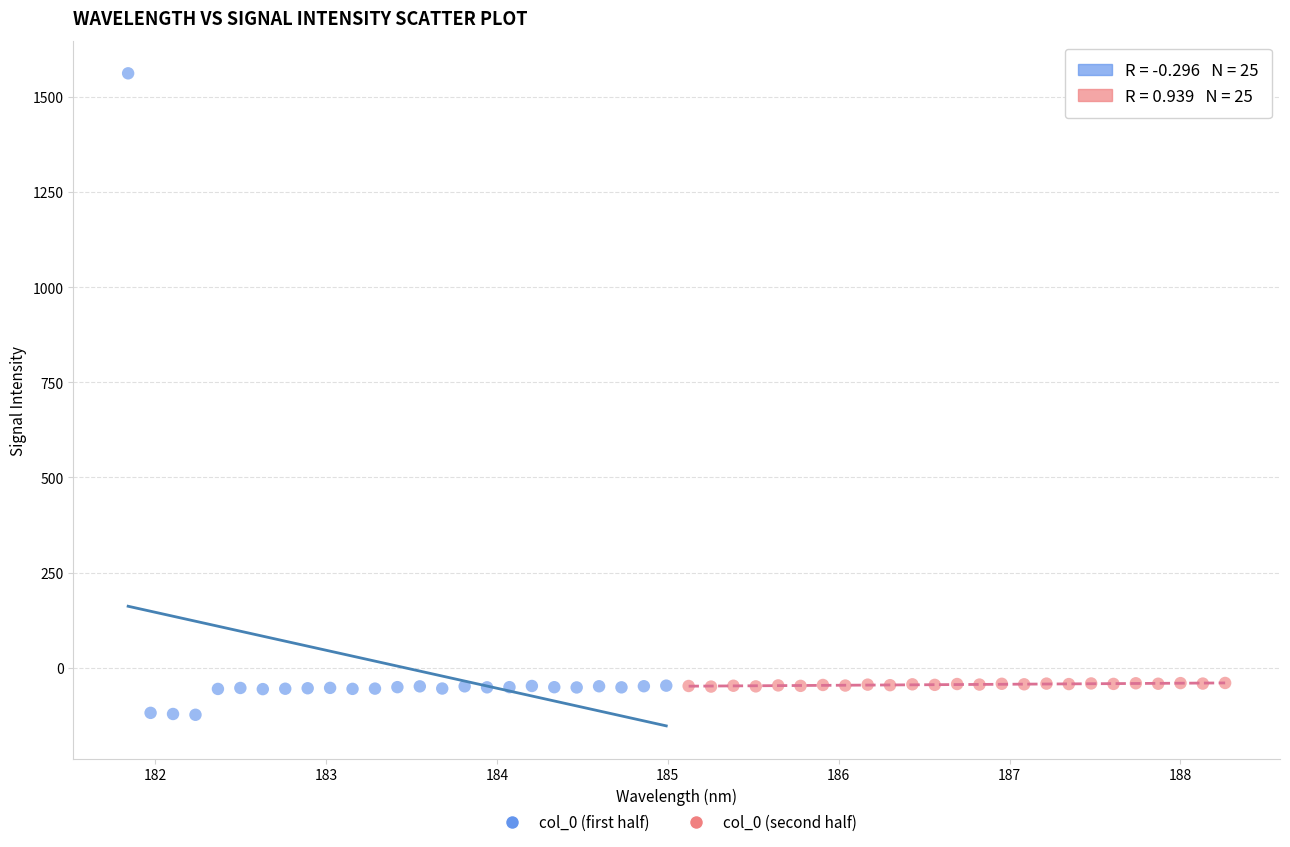

Which series has the widest spread of Y values?

col_0 (first half)